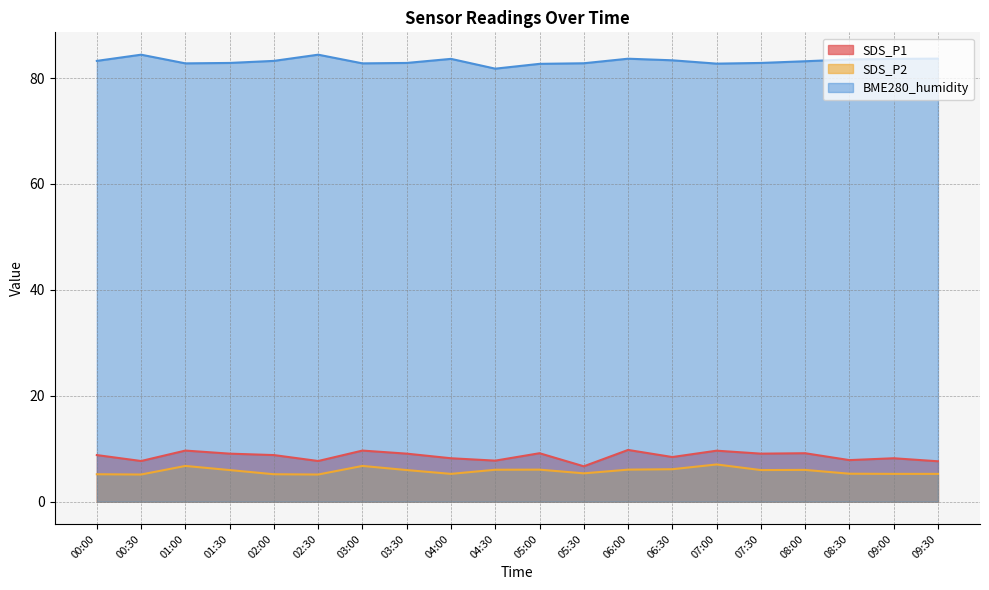

The SDS_P1 series shows 9.1 at 07:30. True or false?

True